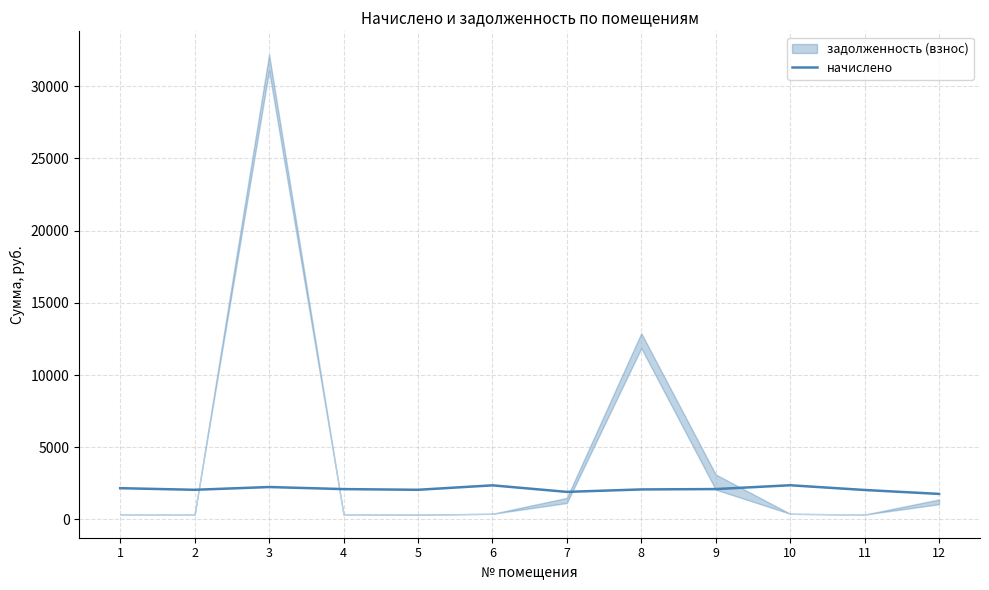

How many points are lower than both their immediate neighbors (excluding endpoints)?

3